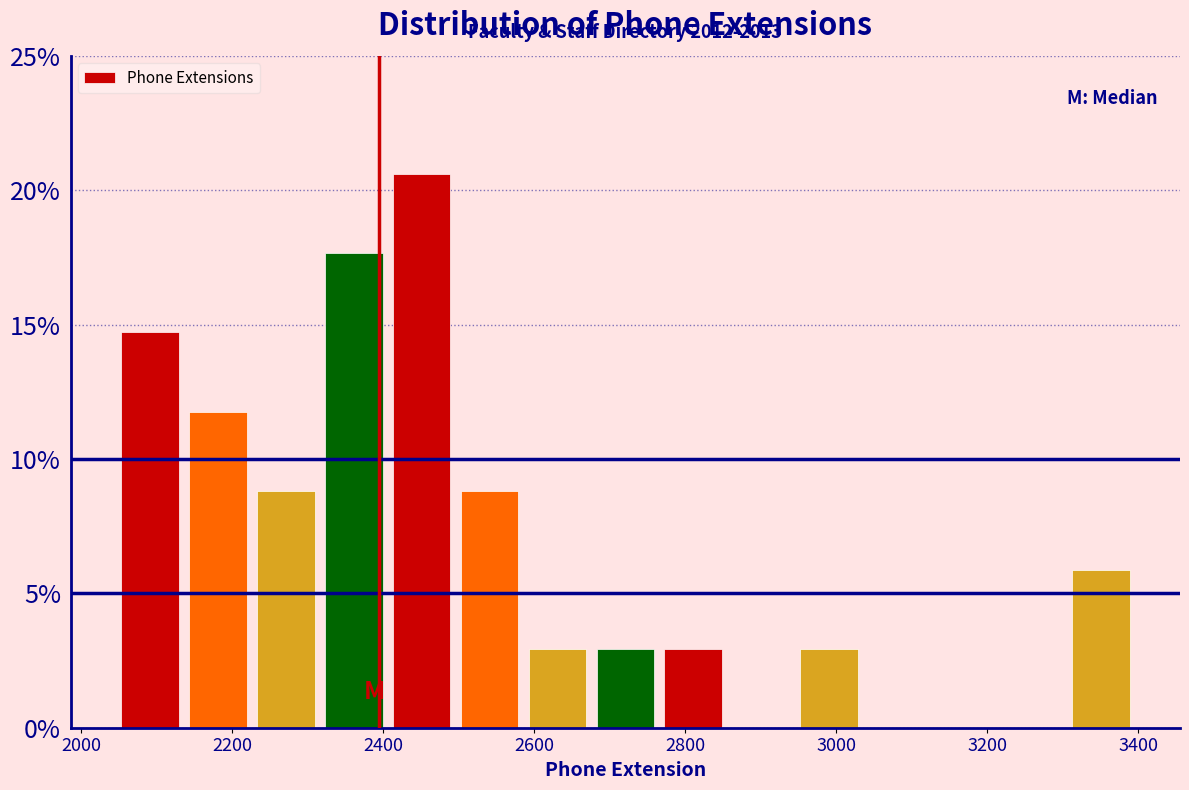

Which range on the x-axis has the tallest bar?

2400 to 2500